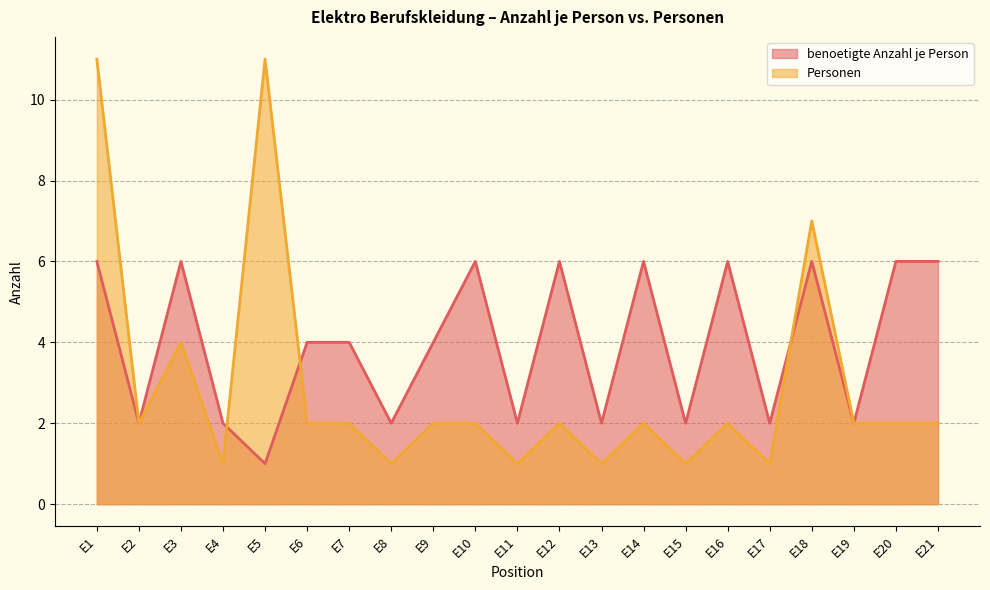

At which label is Personen closest to 6?

E18